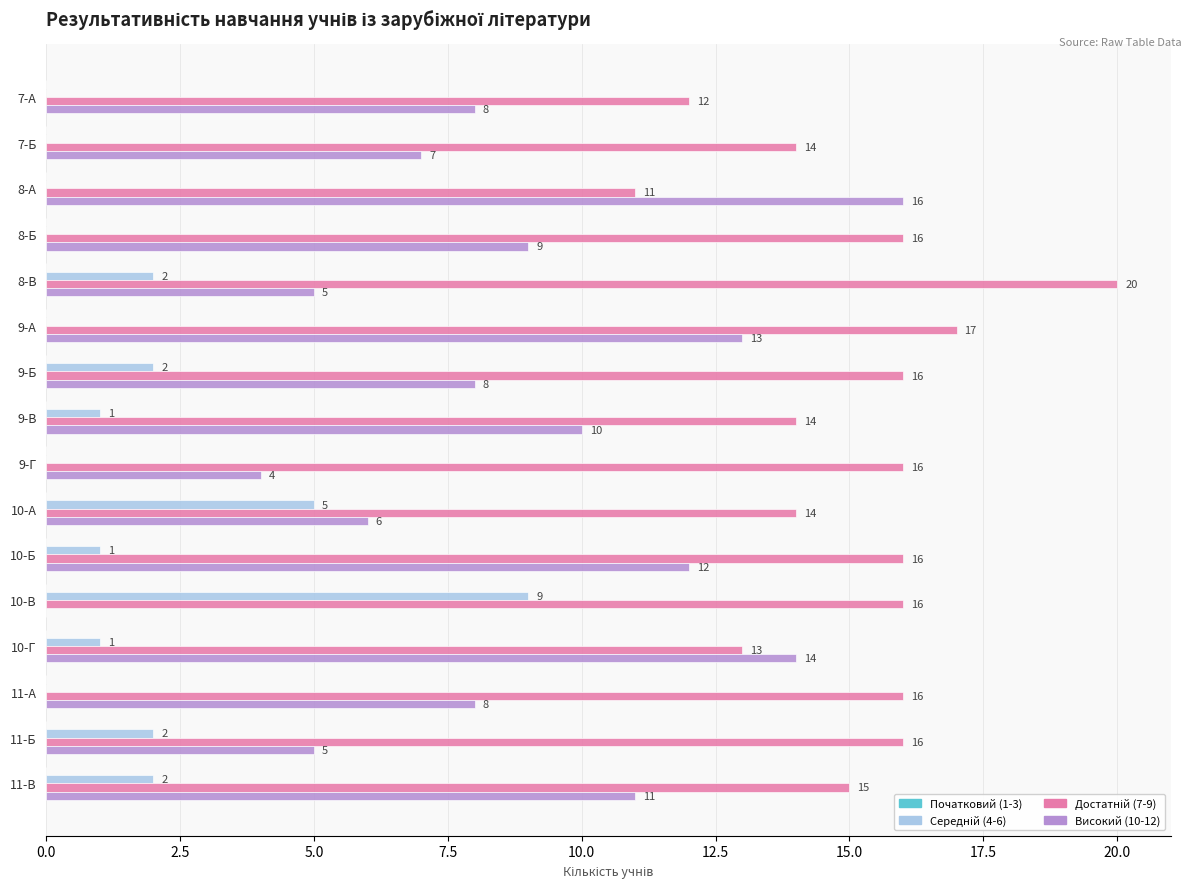

Count the number of data series in this chart.

3